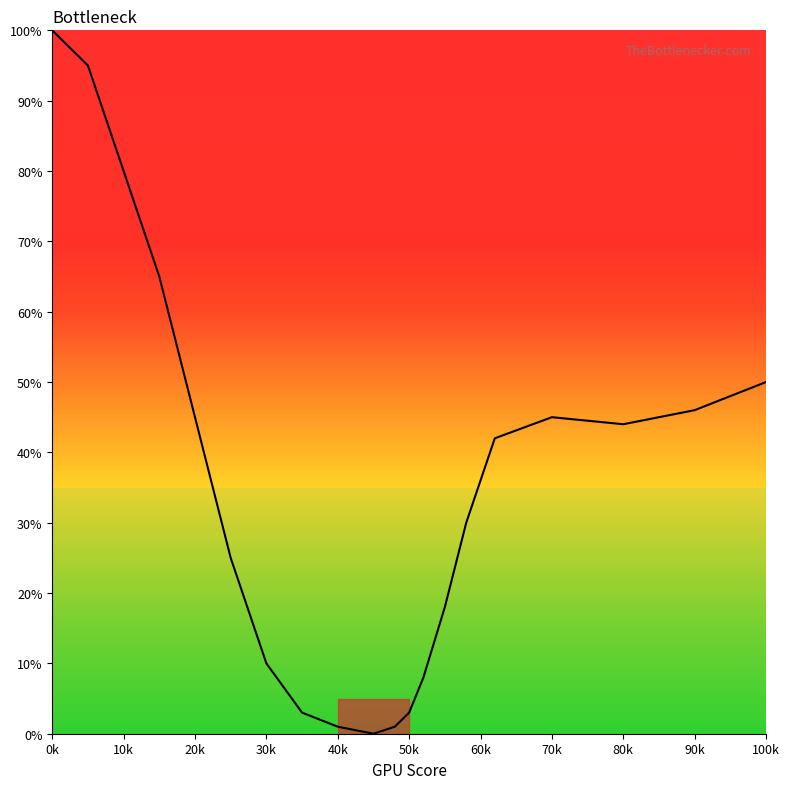

What is the average value?

36